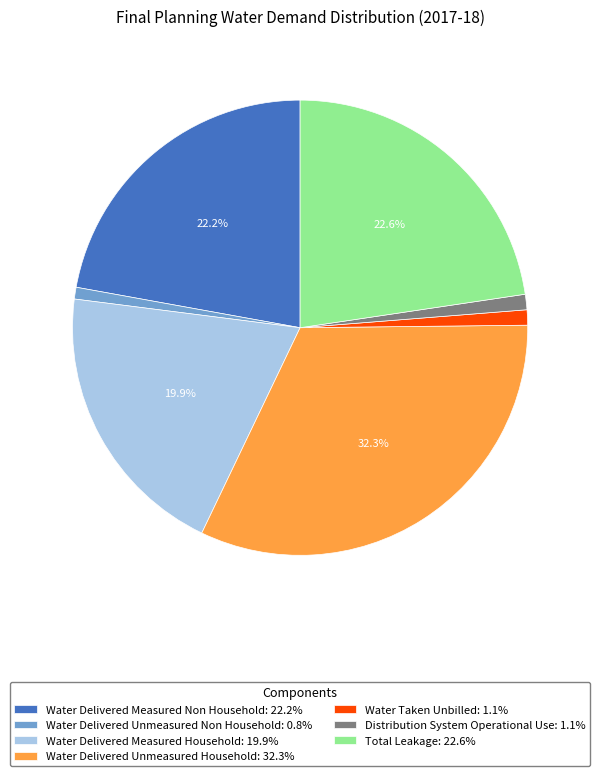

To the nearest percent, what portion does Water Delivered Unmeasured Non Household represent?

1%